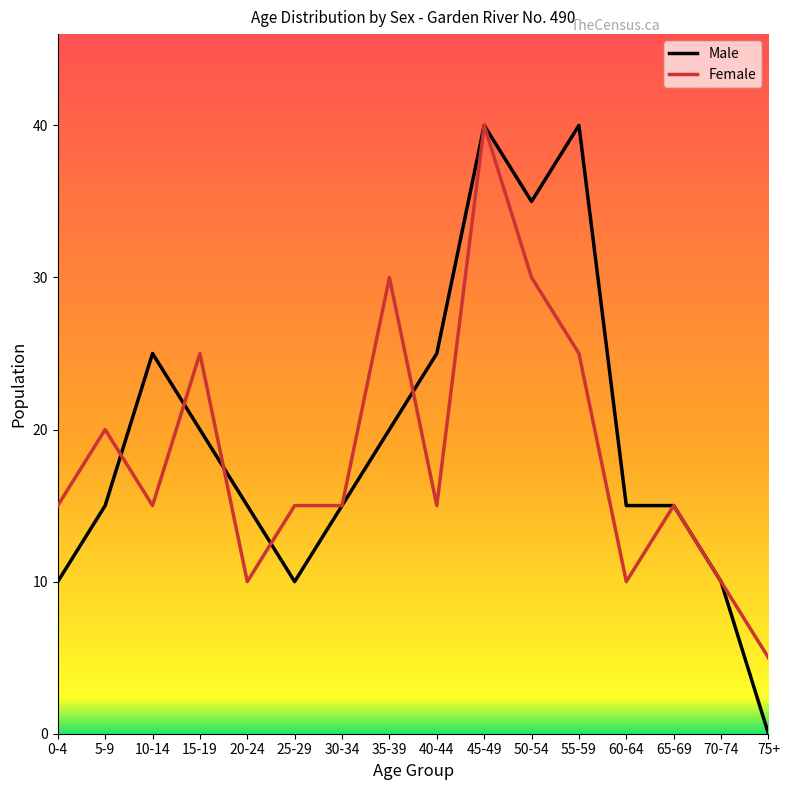

Which series changed the most between 20-24 and 75+?

Male